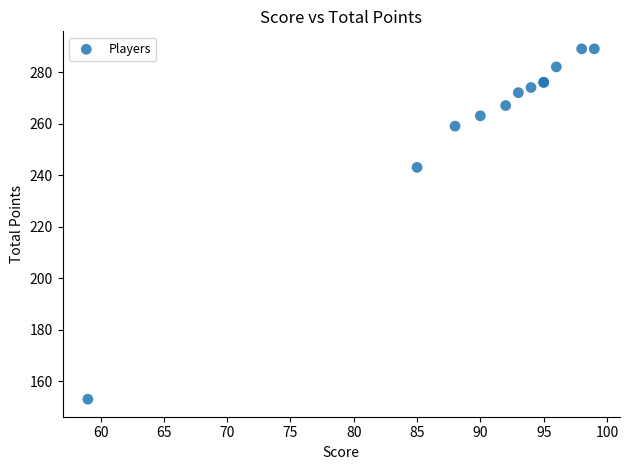

What Y value in the scatter plot is closest to 221?

243